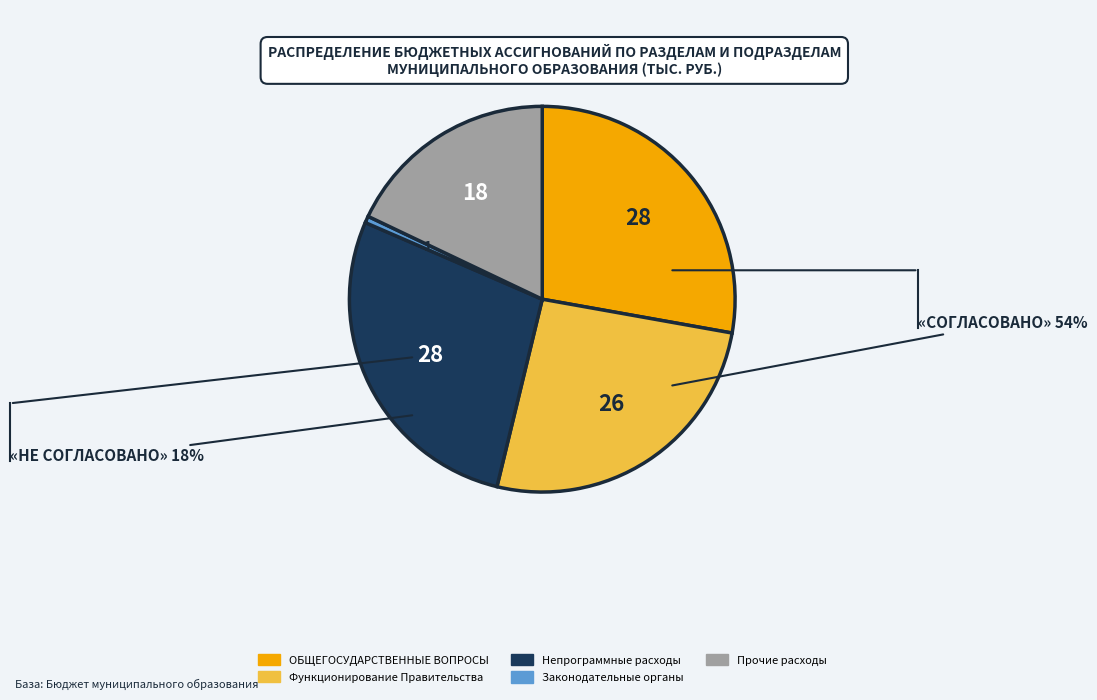

Count the number of slices in the pie.

5